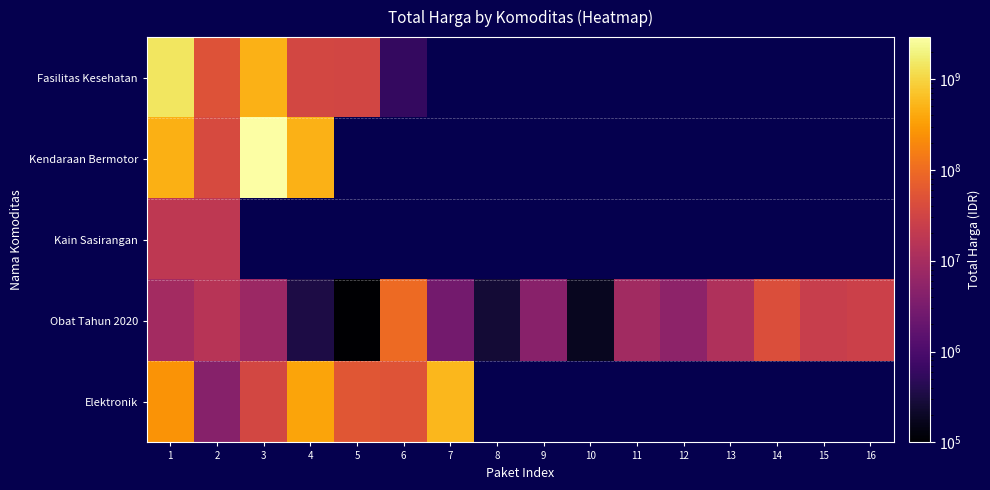

What is the difference between the Obat Tahun 2020 values at 13 and 8?

12188900.0